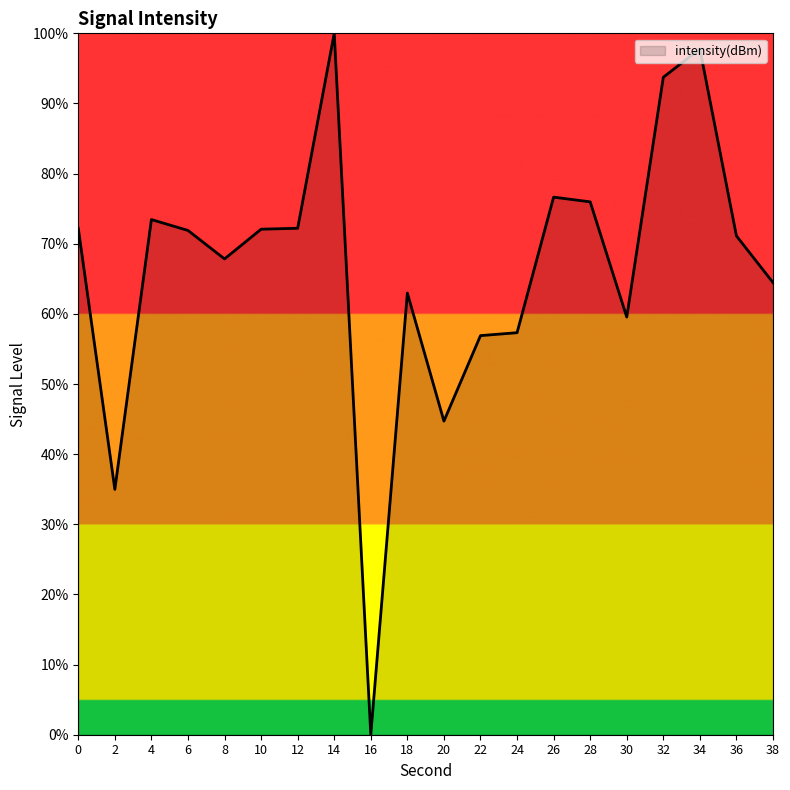

Between 16 and 8, which is larger?

8